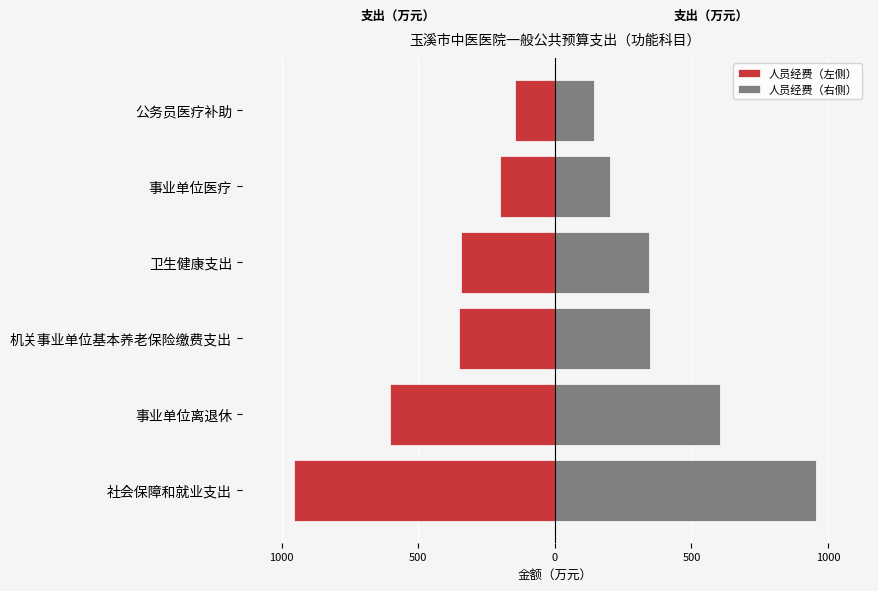

The 人员经费（左侧） series shows -135 at 机关事业单位基本养老保险缴费支出. True or false?

False